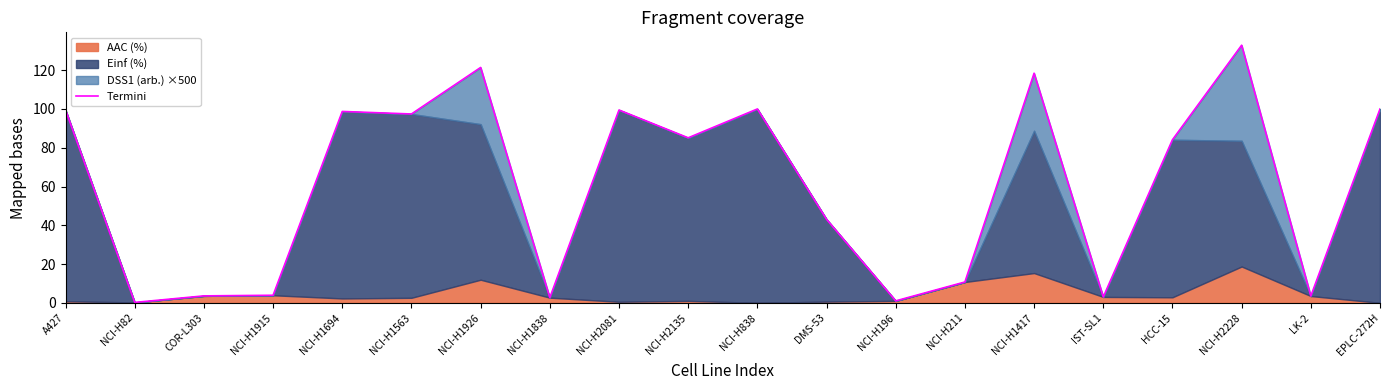

Between EPLC-272H and NCI-H82, which is larger?

EPLC-272H